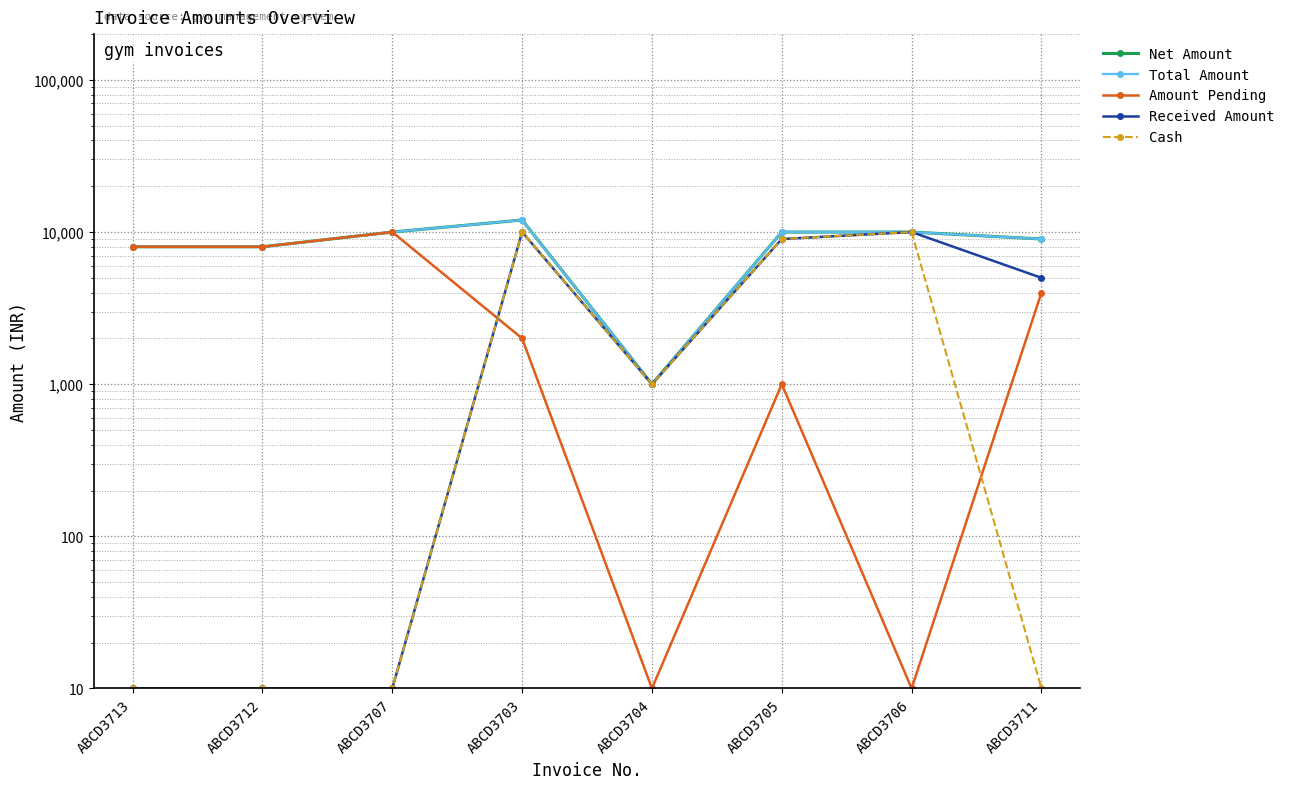

What is the sum of the Net Amount values at ABCD3713 and ABCD3705?

18000